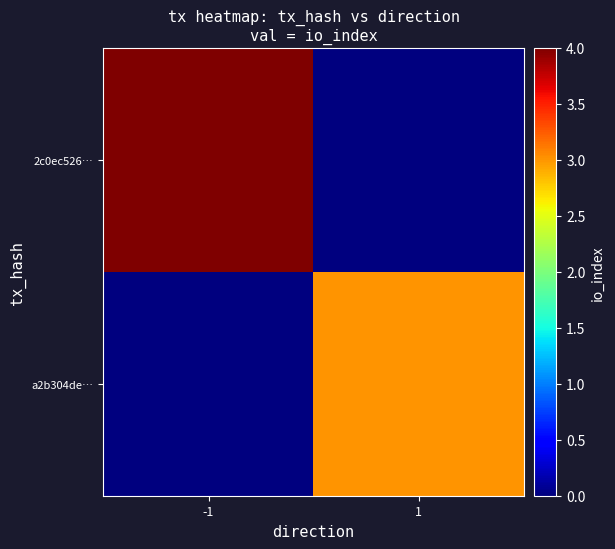

What is the maximum value shown in the chart?

4